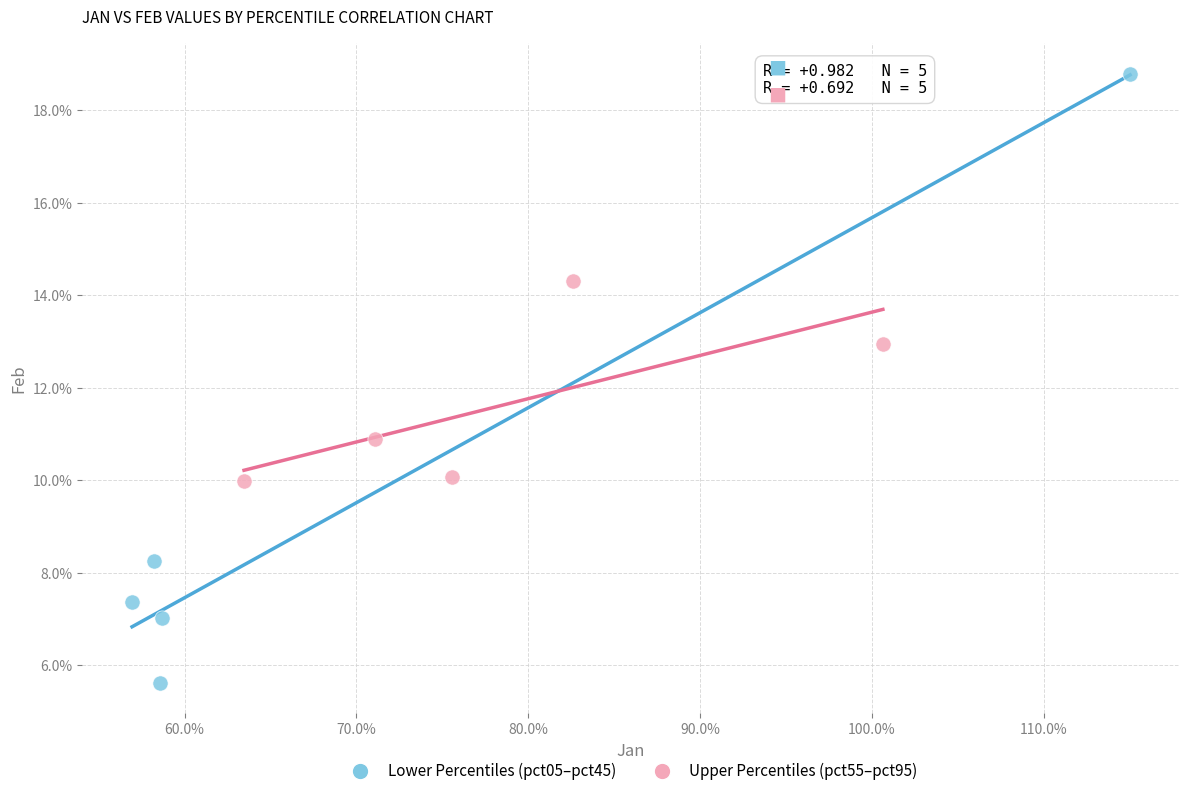

What are all the series names shown in the legend?

Lower Percentiles (pct05–pct45), Upper Percentiles (pct55–pct95)